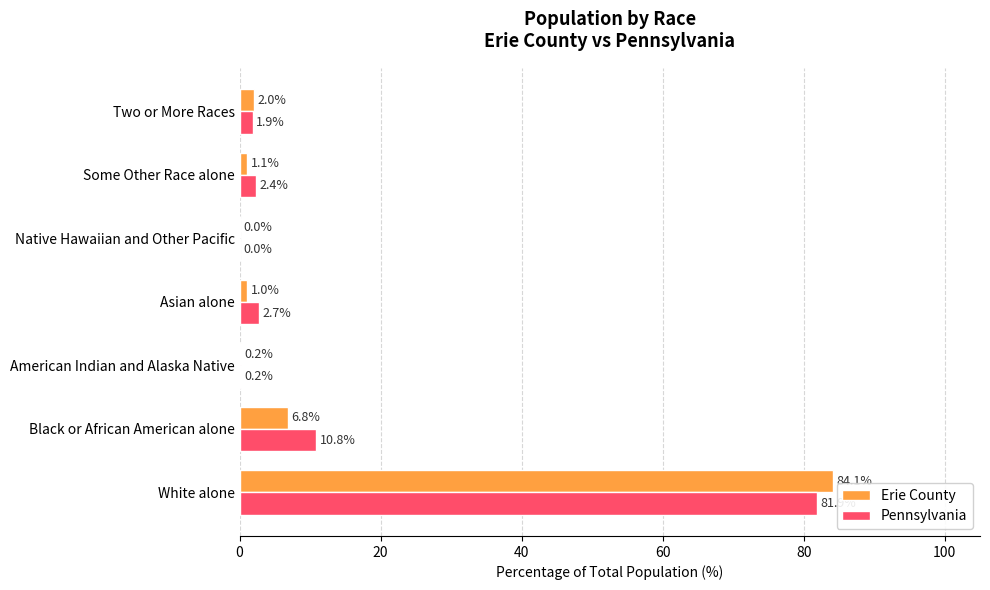

At which category is the sum across all series the highest?

White alone